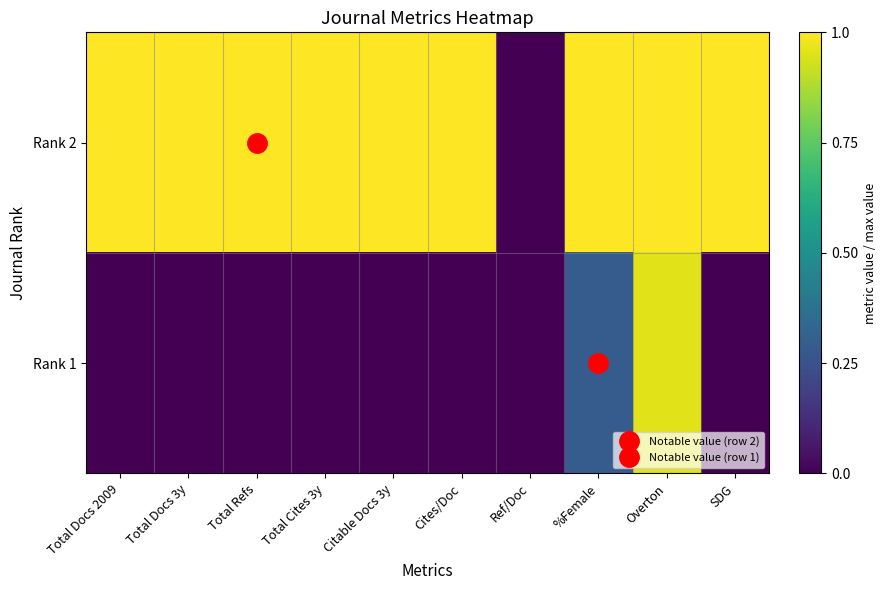

What is the maximum value shown in the chart?

1.0